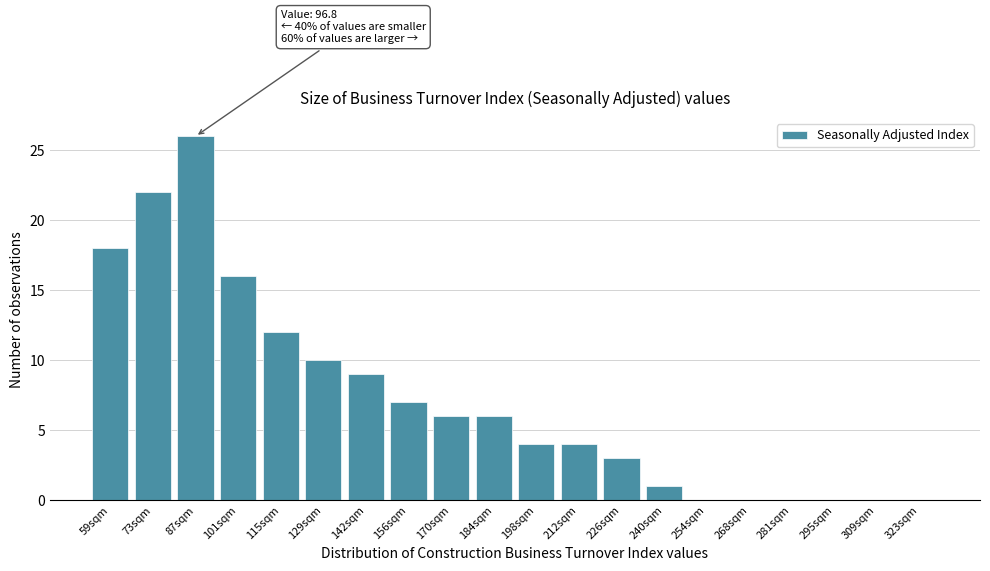

Reading left to right, what are all the values shown in this chart?

59sqm=18	73sqm=22	87sqm=26	101sqm=16	115sqm=12	129sqm=10	142sqm=9	156sqm=7	170sqm=6	184sqm=6	198sqm=4	212sqm=4	226sqm=3	240sqm=1	254sqm=0	268sqm=0	281sqm=0	295sqm=0	309sqm=0	323sqm=0